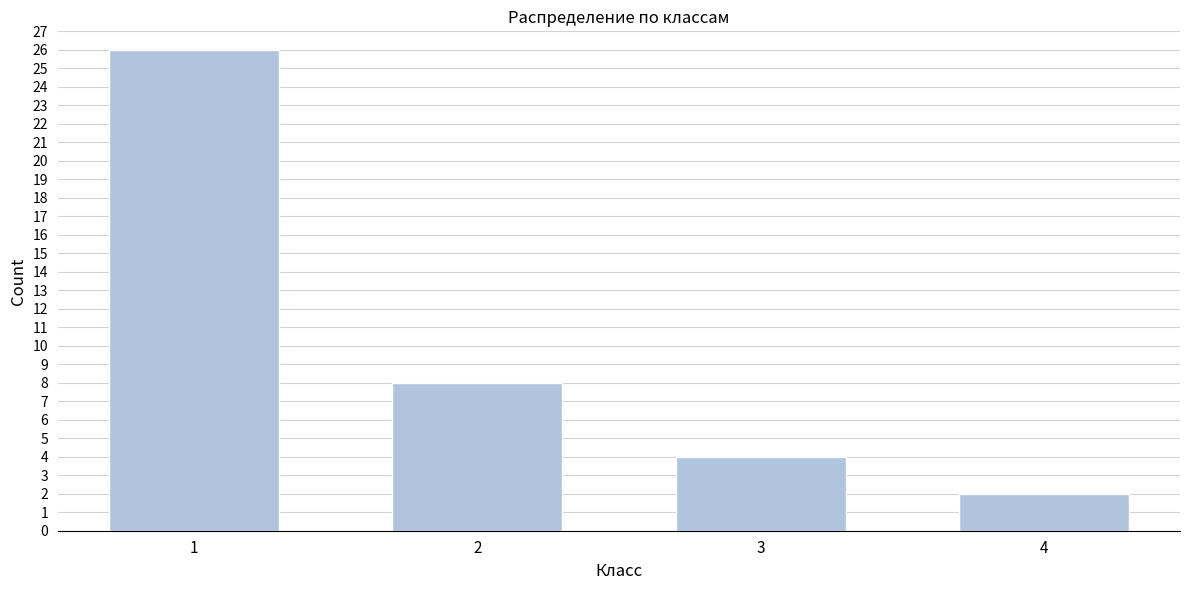

Reading left to right, what are all the values shown in this chart?

1=26	2=8	3=4	4=2